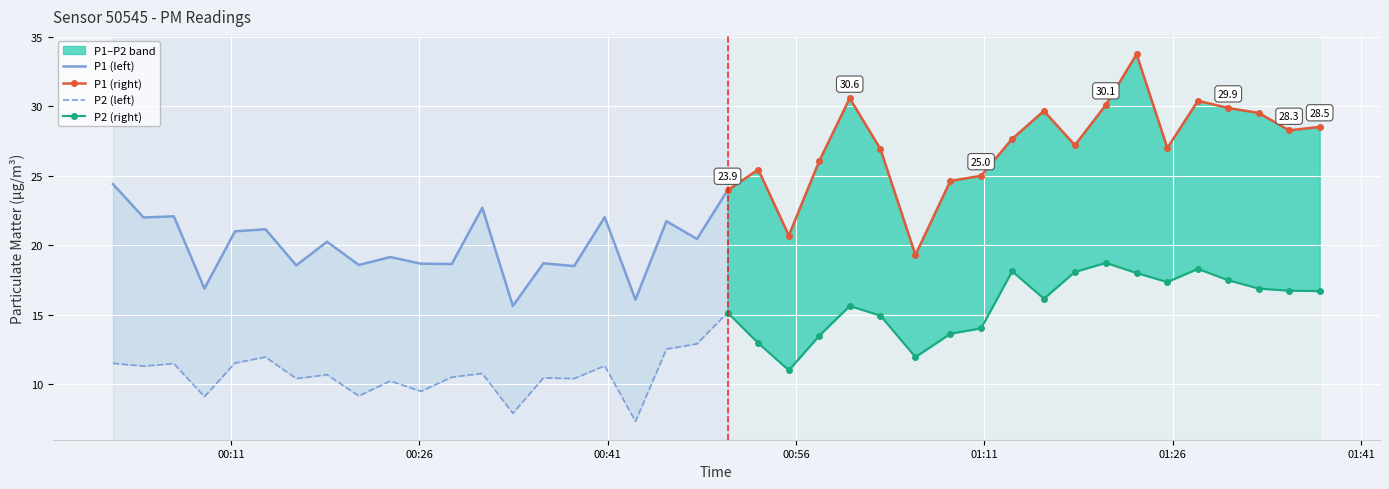

Rank the series at 2023-03-21T00:11:19 from highest to lowest value.

P1, P2